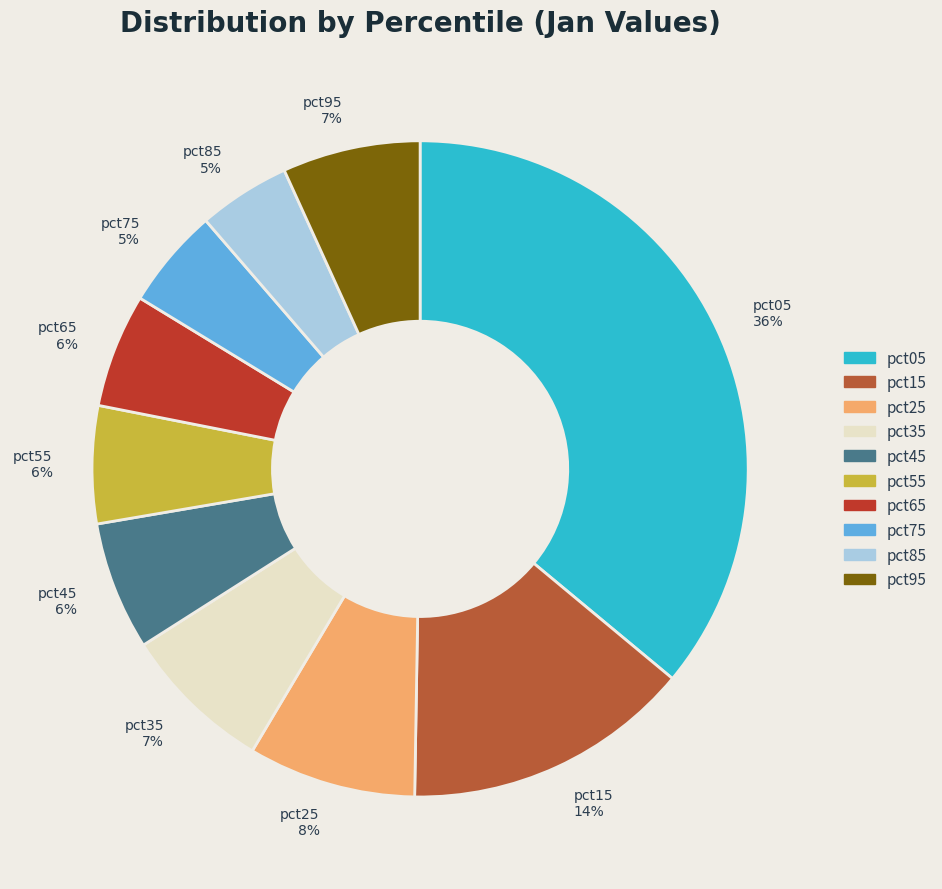

To the nearest percent, what percentage of the pie is pct15?

14%